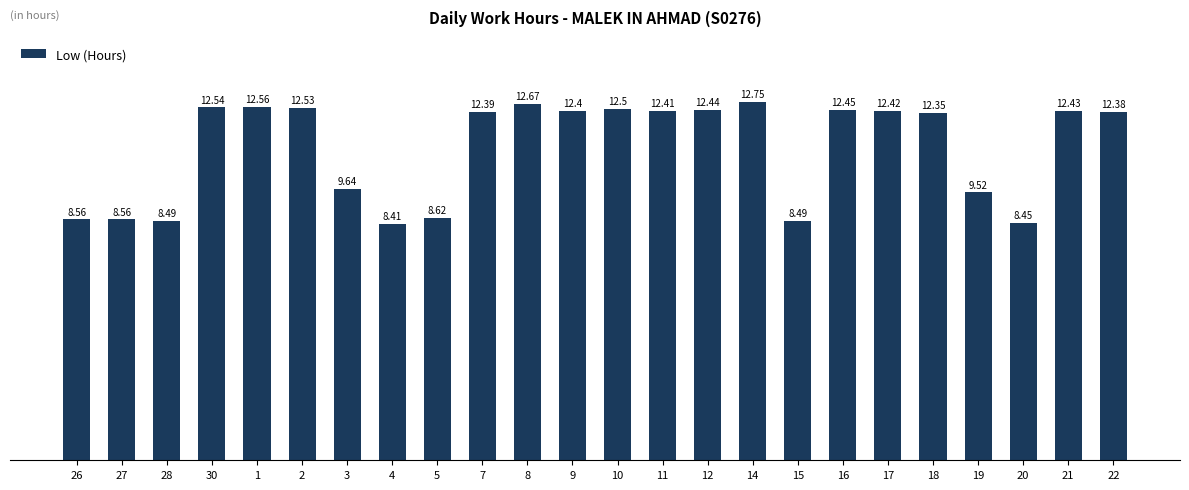

What is the sum of the values at 7 and 22?

24.8